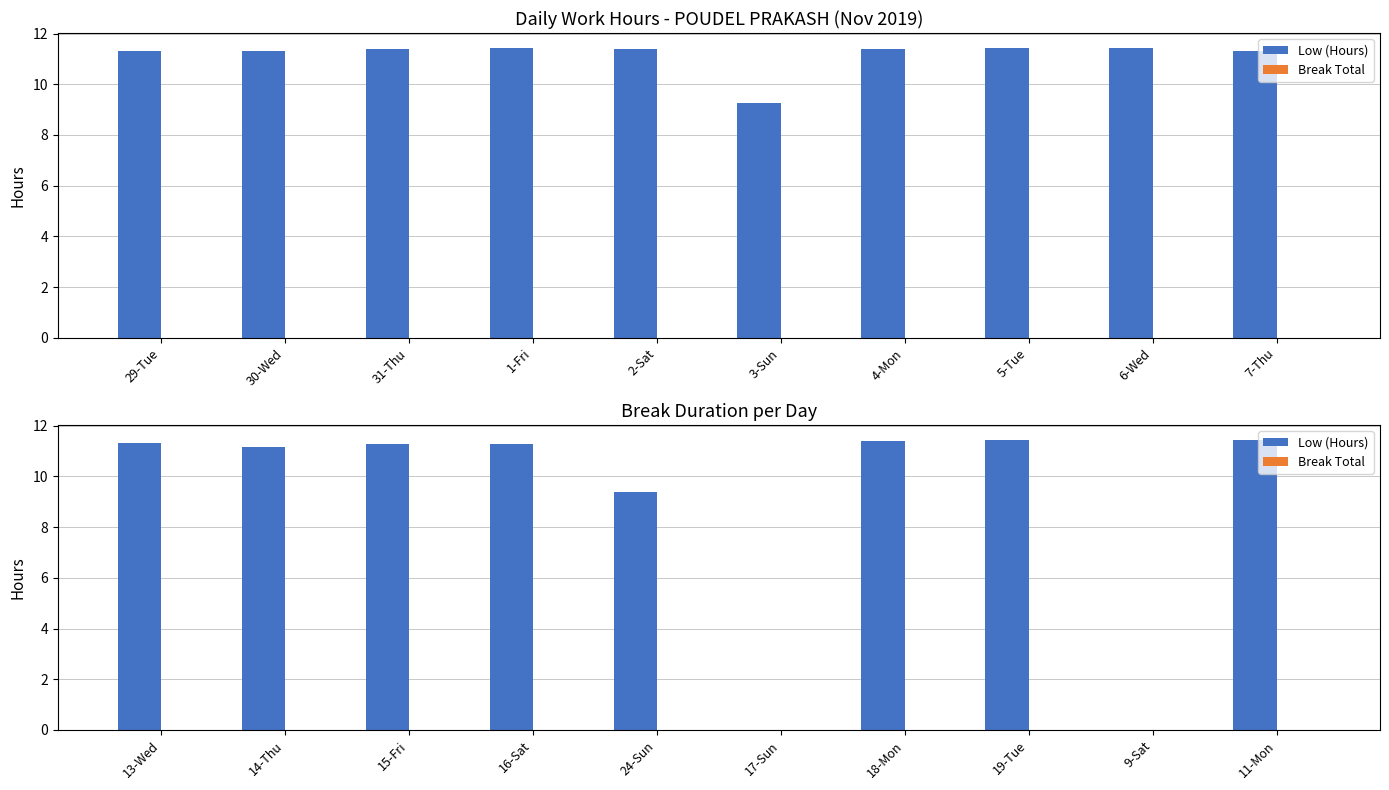

Where is Break Total nearest to the value 0?

13-Wed